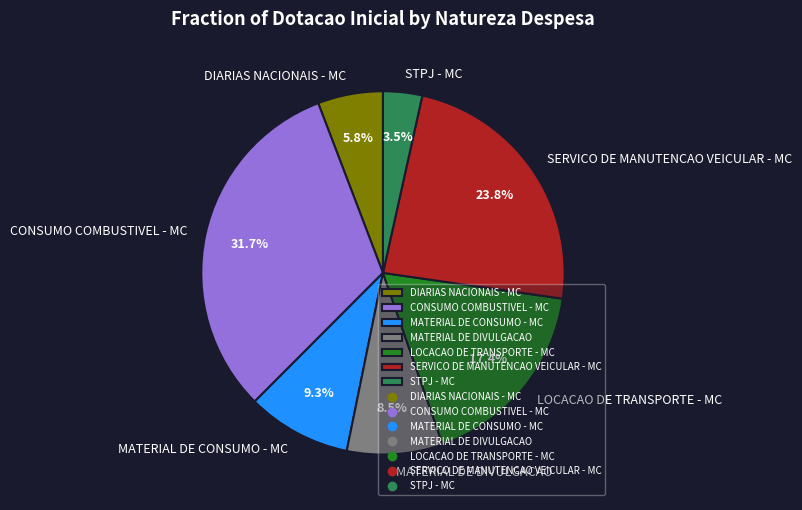

What is the largest slice in the pie chart?

CONSUMO COMBUSTIVEL - MC